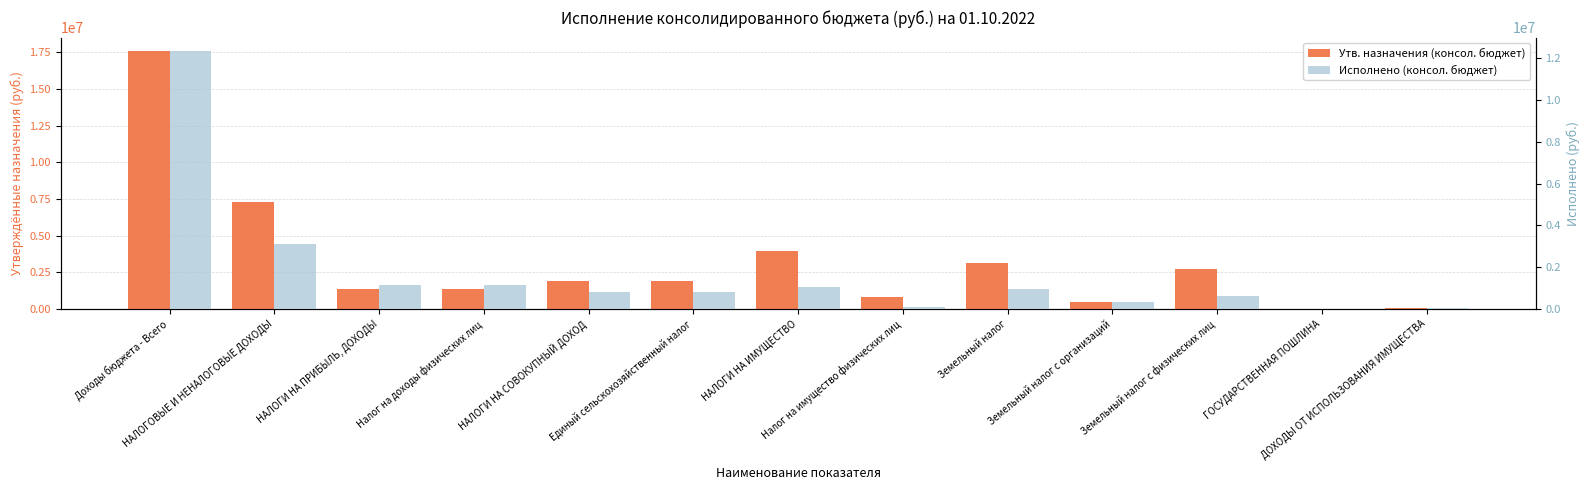

What is the spread (max minus min) of values at НАЛОГИ НА ИМУЩЕСТВО?

2905896.6